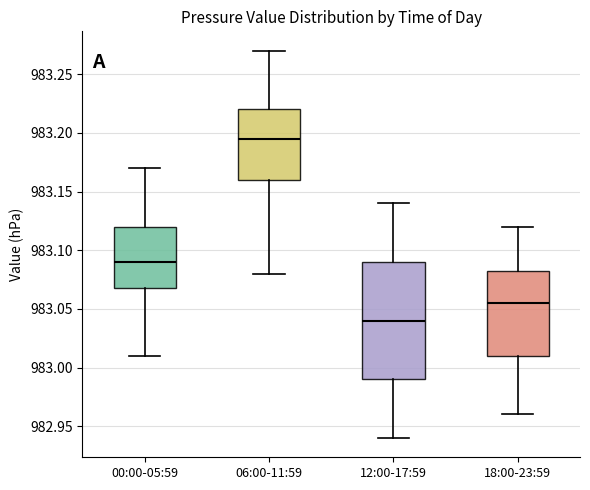

Reading left to right, transcribe this box plot: for each box, give where its median line is, the range the box spans, and where its two whiskers end, as read against the y-axis. The values are not printed on the chart, so give them approximately, as read against the axis.

00:00-05:59: median 983.090, box 983.070 to 983.120, whiskers 983.010 to 983.170
06:00-11:59: median 983.195, box 983.160 to 983.220, whiskers 983.080 to 983.270
12:00-17:59: median 983.040, box 982.990 to 983.090, whiskers 982.940 to 983.140
18:00-23:59: median 983.055, box 983.010 to 983.085, whiskers 982.960 to 983.120